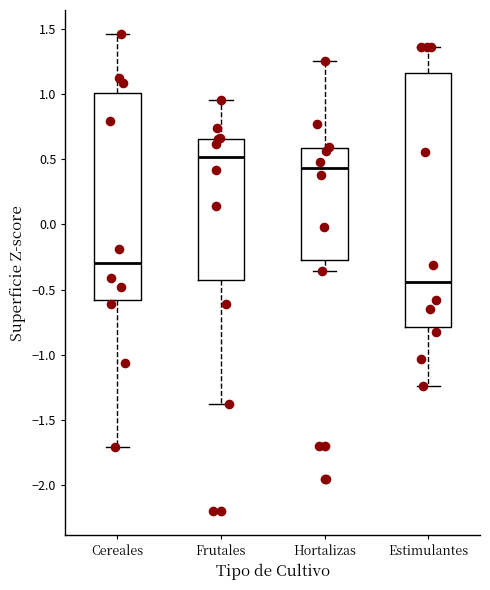

Which box has the lowest median line?

Estimulantes